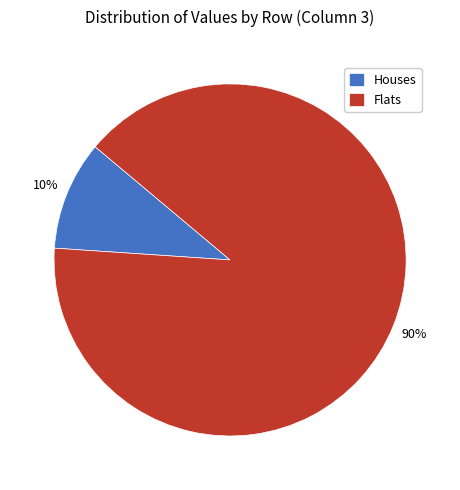

Is it true that Flats is 75% of the pie?

False